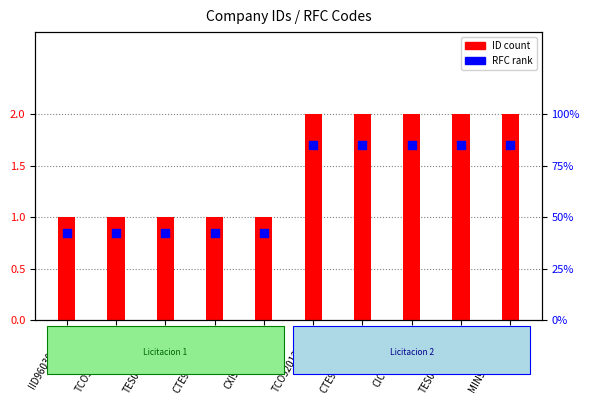

What are all the series names shown in the legend?

ID count, RFC rank